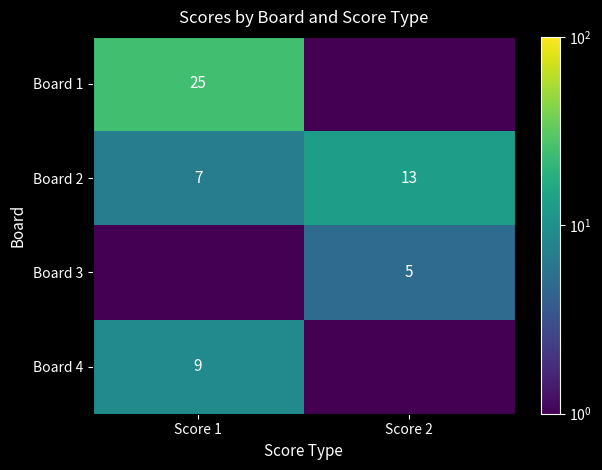

At which label is Board 2 closest to 10?

Score 1